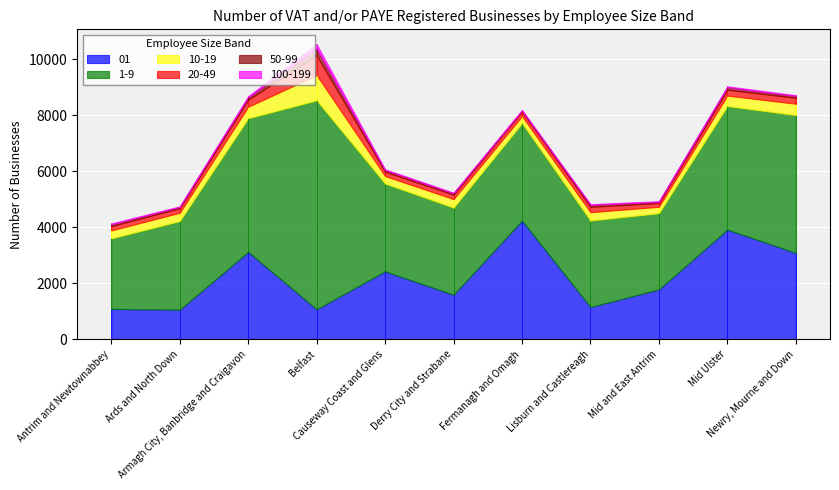

What is the label of the 5th point from the left?

Causeway Coast and Glens